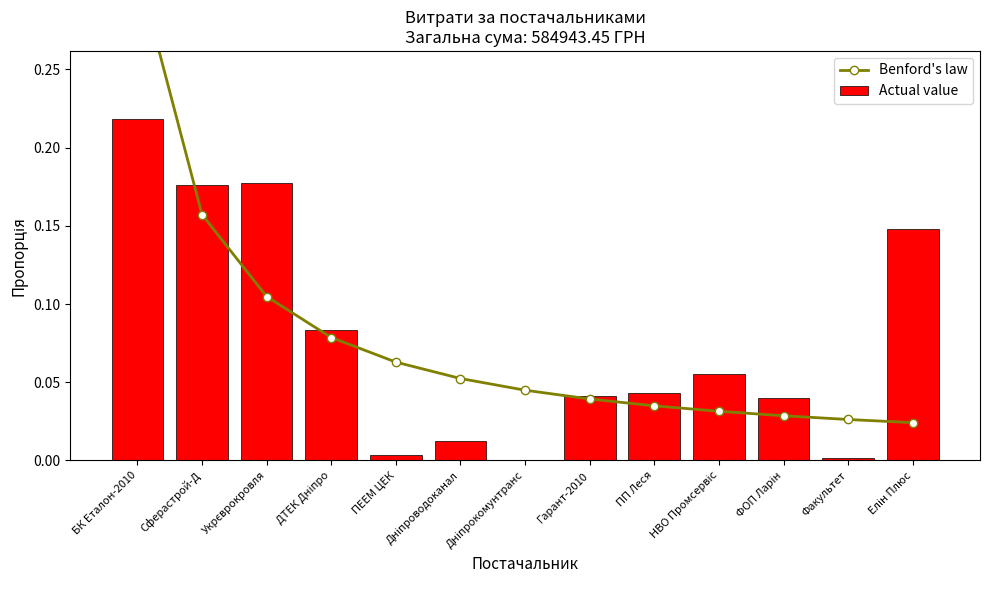

Which series has the widest spread of values?

Benford's law